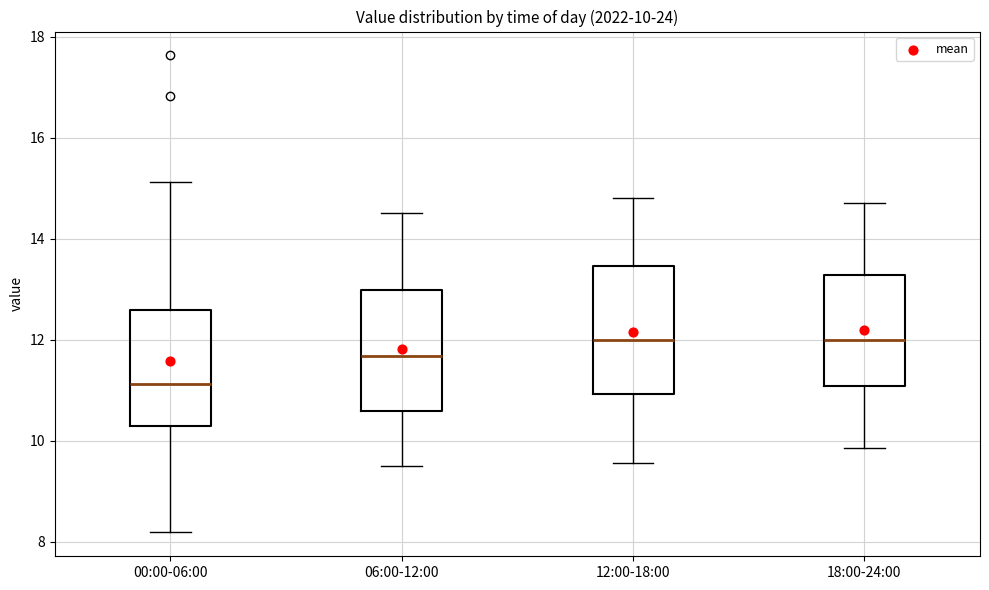

Which box has the lowest median line?

00:00-06:00